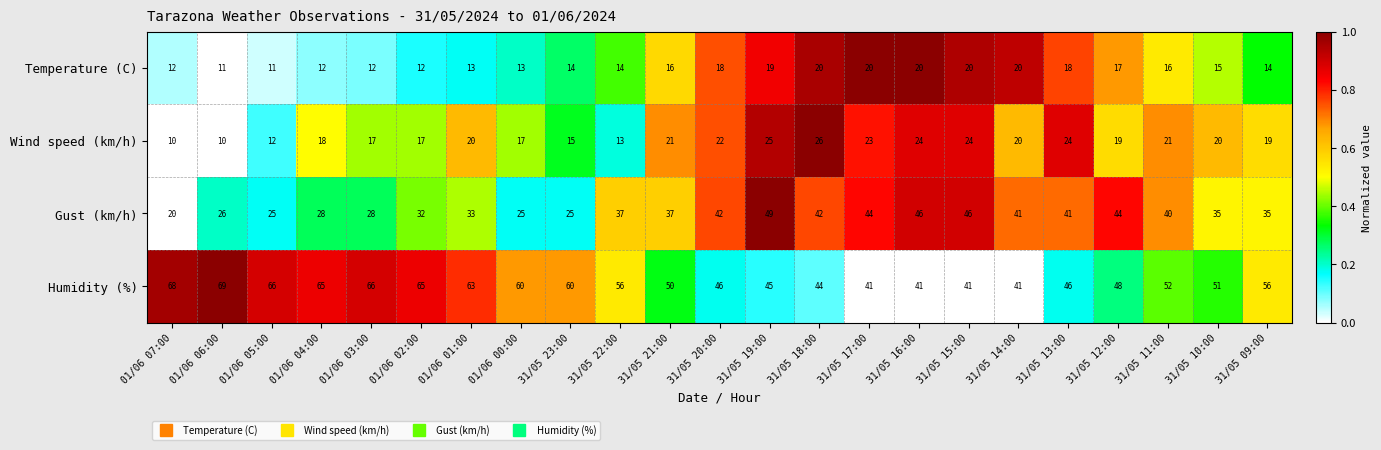

Rank the series by their maximum value, from lowest to highest.

Temperature (C), Wind speed (km/h), Gust (km/h), Humidity (%)